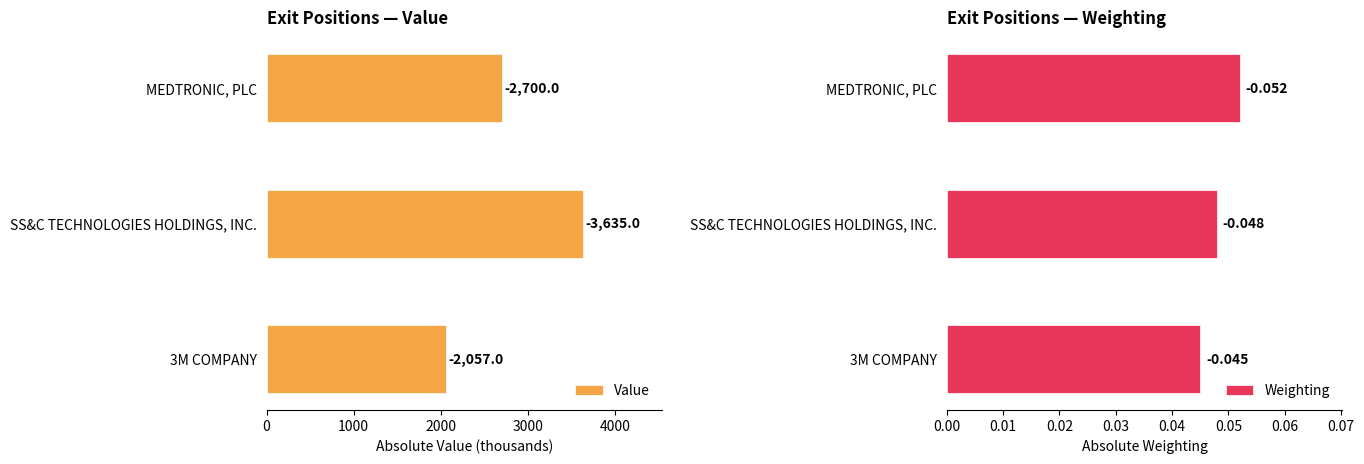

How many Weighting values are between 0 and 1?

3